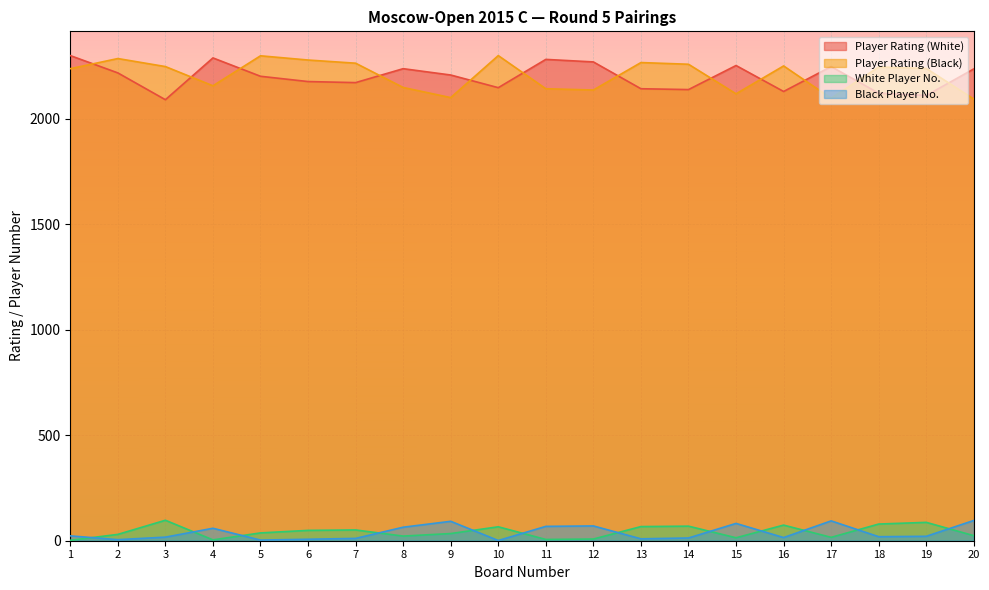

Between 2 and 1, which is larger?

1